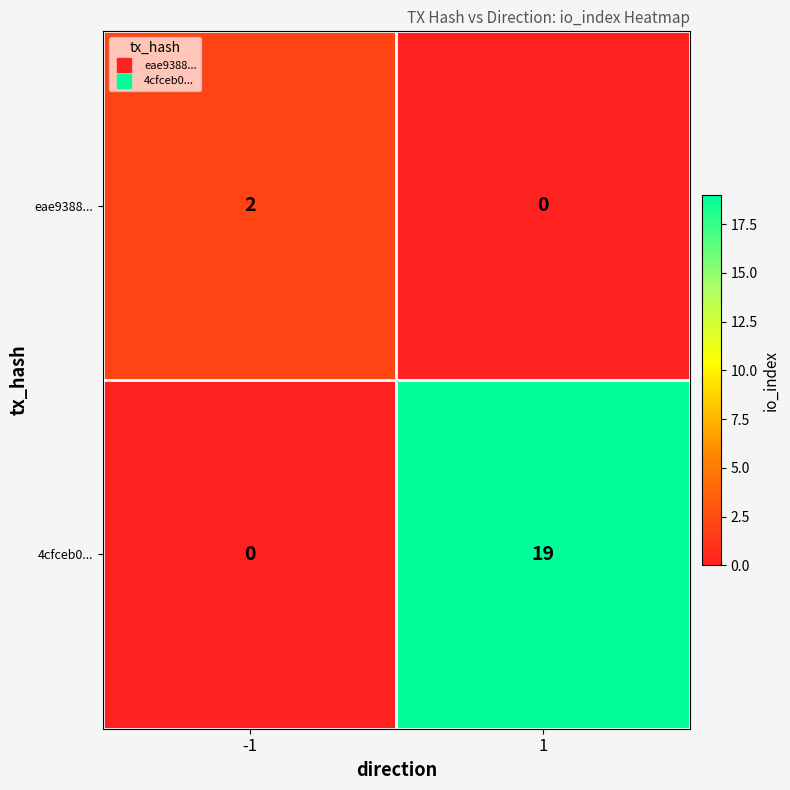

What is the greatest value displayed?

19